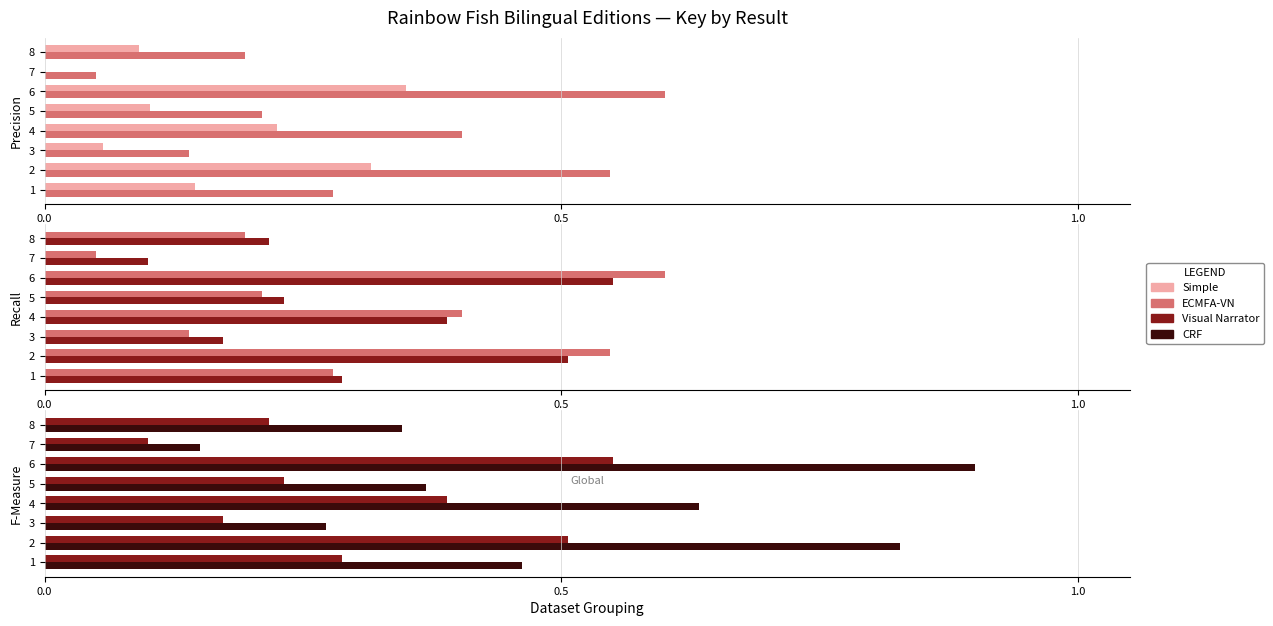

How many groups of bars are there?

8